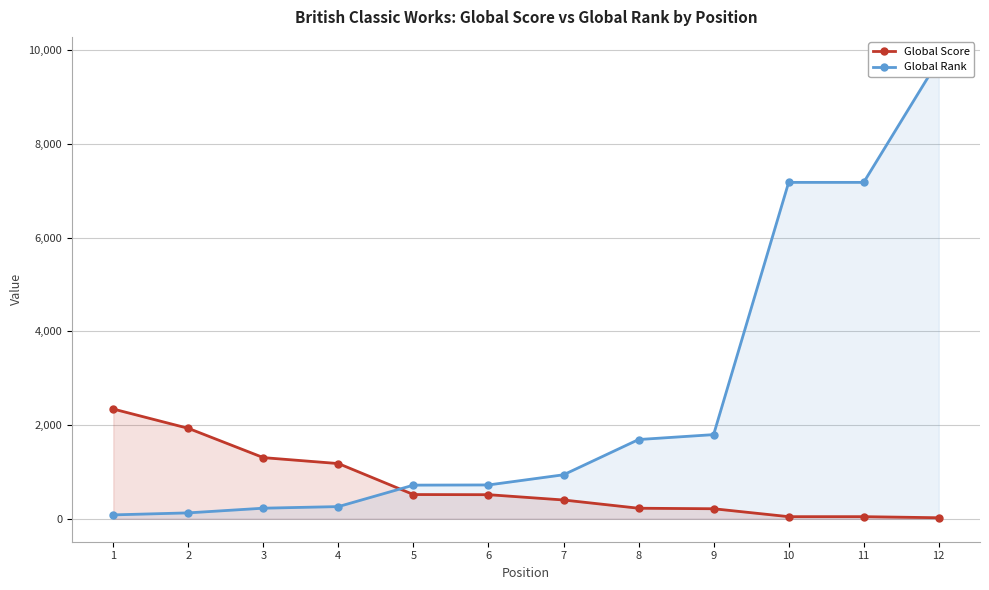

Read the Global Rank value at 7.

939